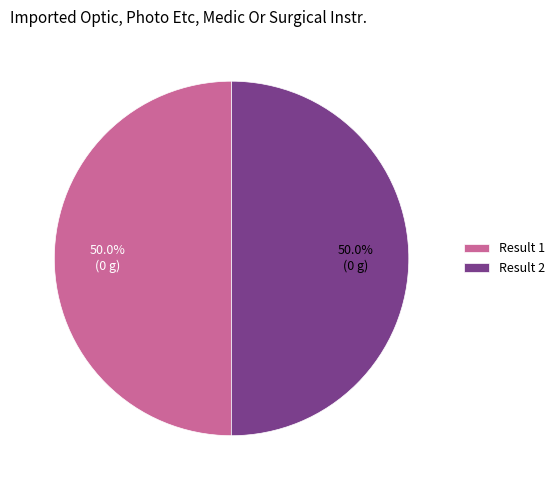

How much of the chart is everything except Result 2?

50.0%